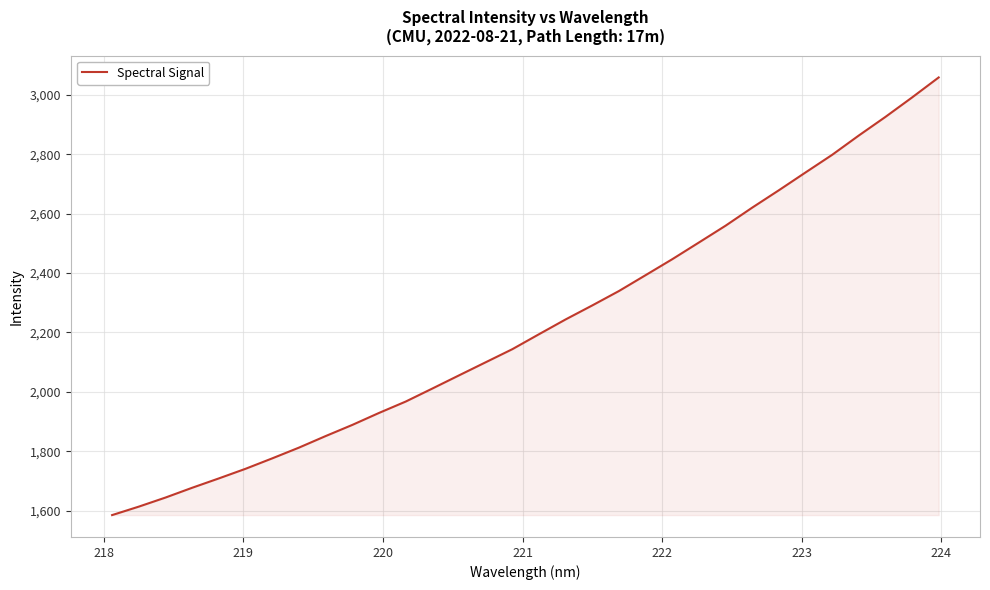

What is the greatest value displayed?

3058.9